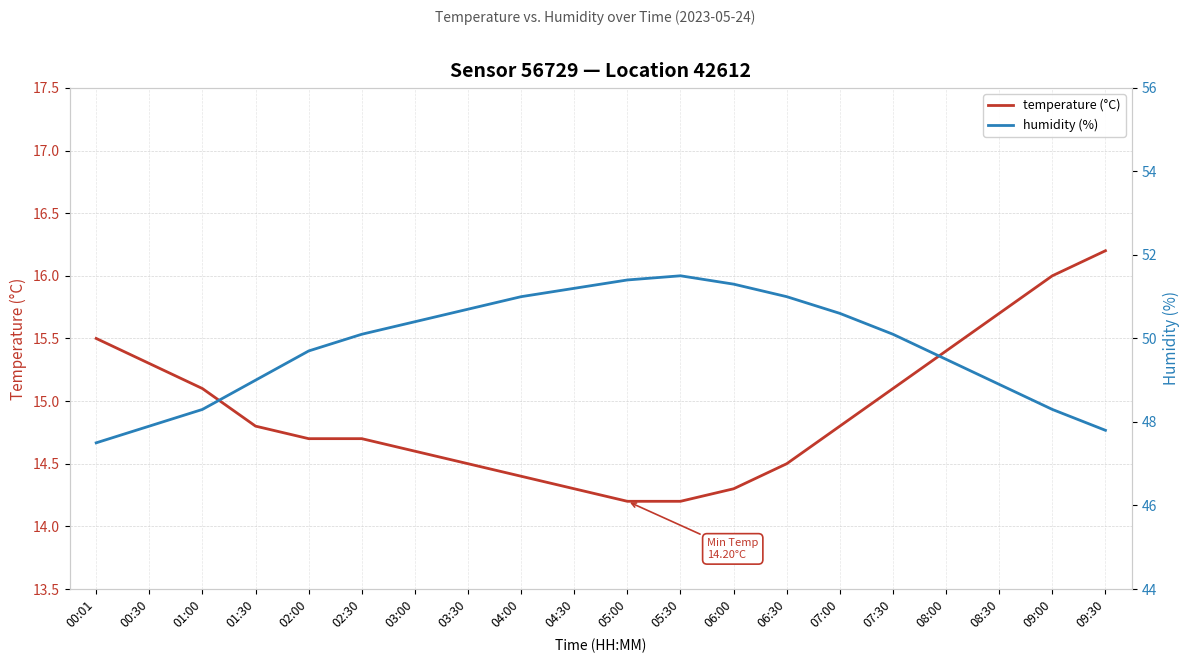

Reading left to right, extract all data points from this chart.

temperature (°C): 15.5	15.3	15.1	14.8	14.7	14.7	14.6	14.5	14.4	14.3	14.2	14.2	14.3	14.5	14.8	15.1	15.4	15.7	16.0	16.2
humidity (%): 47.5	47.9	48.3	49.0	49.7	50.1	50.4	50.7	51.0	51.2	51.4	51.5	51.3	51.0	50.6	50.1	49.5	48.9	48.3	47.8